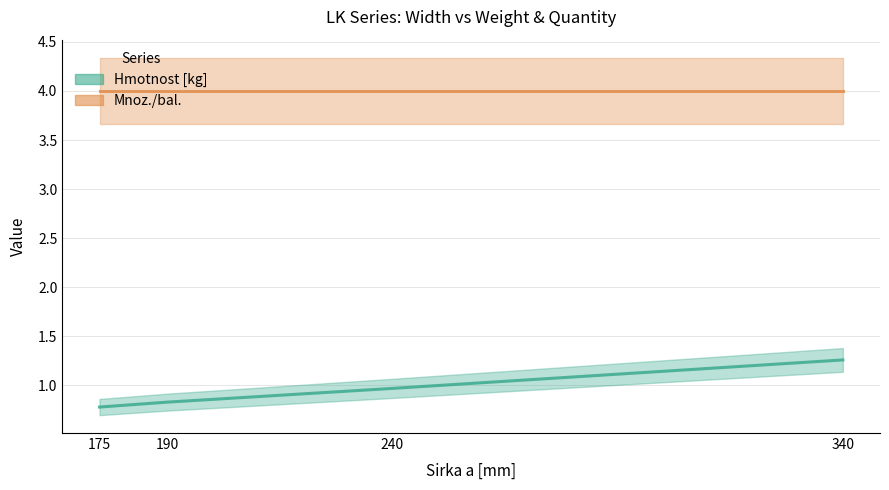

Reading left to right, extract all data points from this chart.

0.8	0.8	1.0	1.3